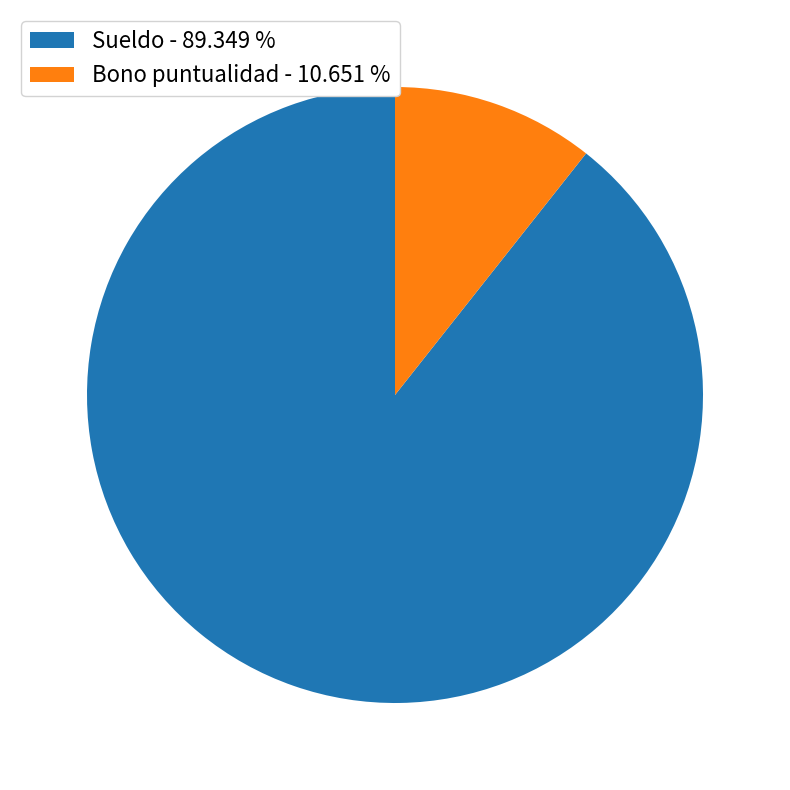

Between Bono puntualidad - 10.651 % and Sueldo - 89.349 %, which is larger?

Sueldo - 89.349 %